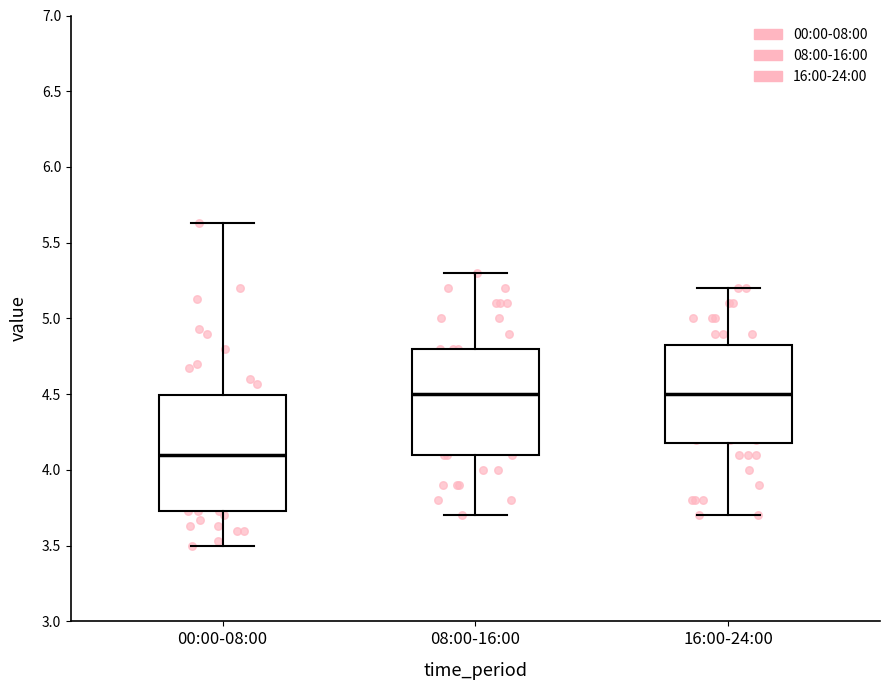

Reading left to right, transcribe this box plot: for each box, give where its median line is, the range the box spans, and where its two whiskers end, as read against the y-axis. The values are not printed on the chart, so give them approximately, as read against the axis.

00:00-08:00: median 4.10, box 3.75 to 4.50, whiskers 3.50 to 5.65
08:00-16:00: median 4.50, box 4.10 to 4.80, whiskers 3.70 to 5.30
16:00-24:00: median 4.50, box 4.20 to 4.85, whiskers 3.70 to 5.20